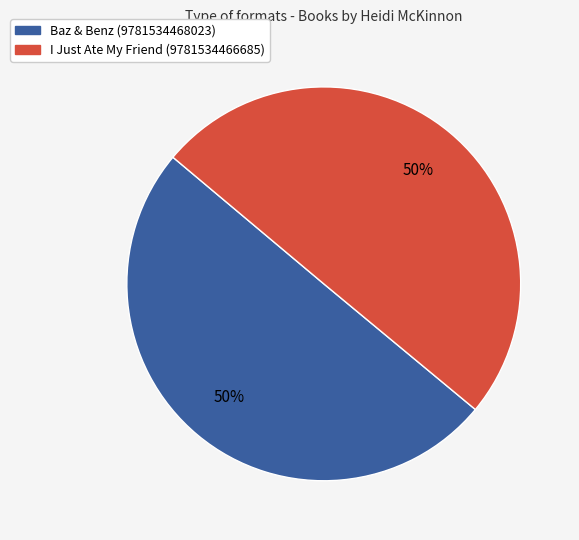

Do I Just Ate My Friend (9781534466685) and Baz & Benz (9781534468023) together represent more than half of the pie?

Yes